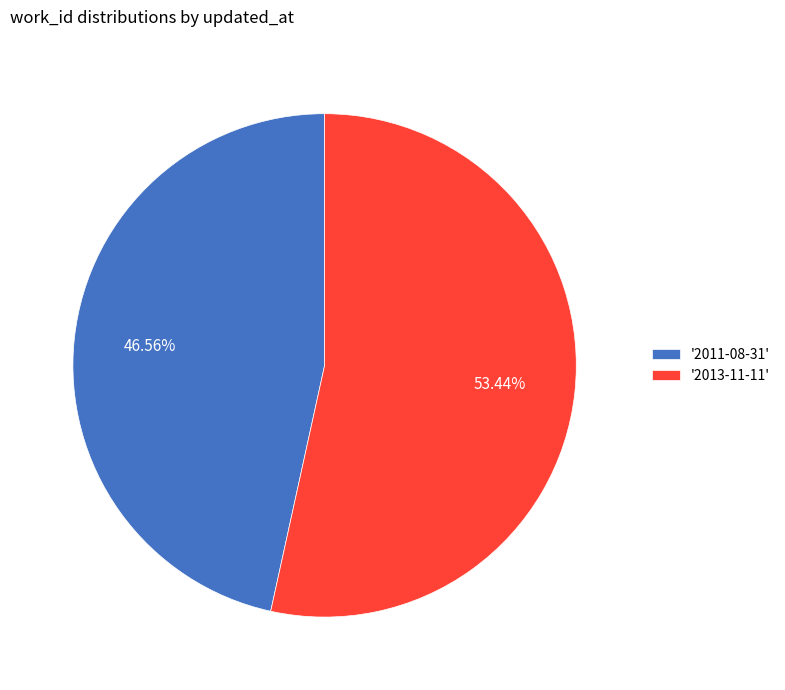

Is there any slice that represents more than half of the pie?

Yes